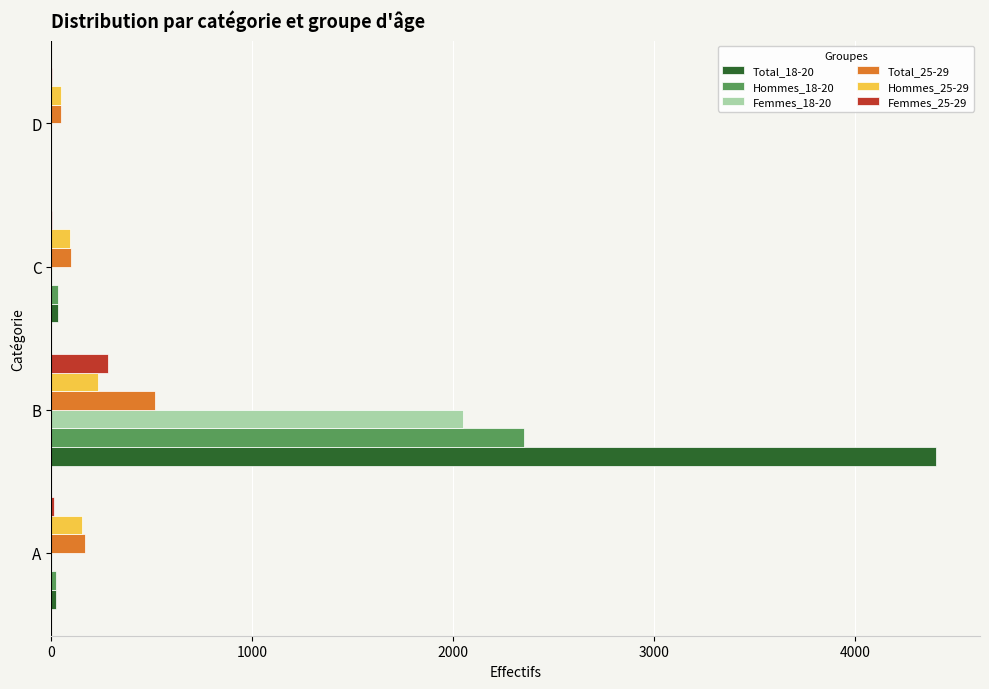

Is it true that Total_18-20 equals 6653 at B?

False